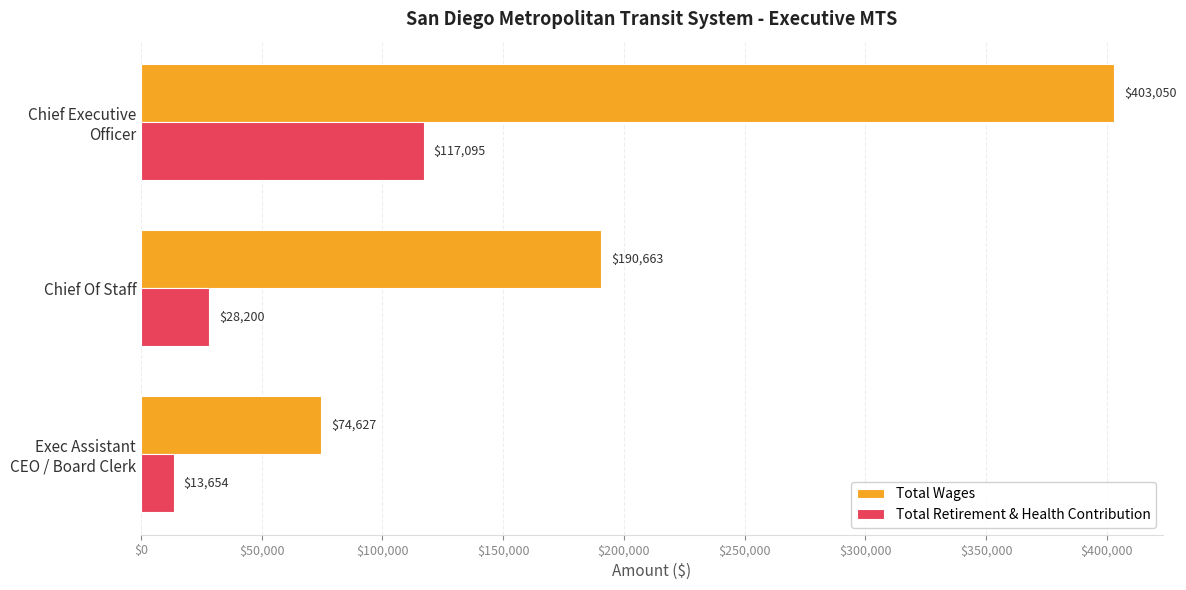

Rank the categories by Total Wages value from lowest to highest.

Exec Assistant
CEO / Board Clerk, Chief Of Staff, Chief Executive
Officer